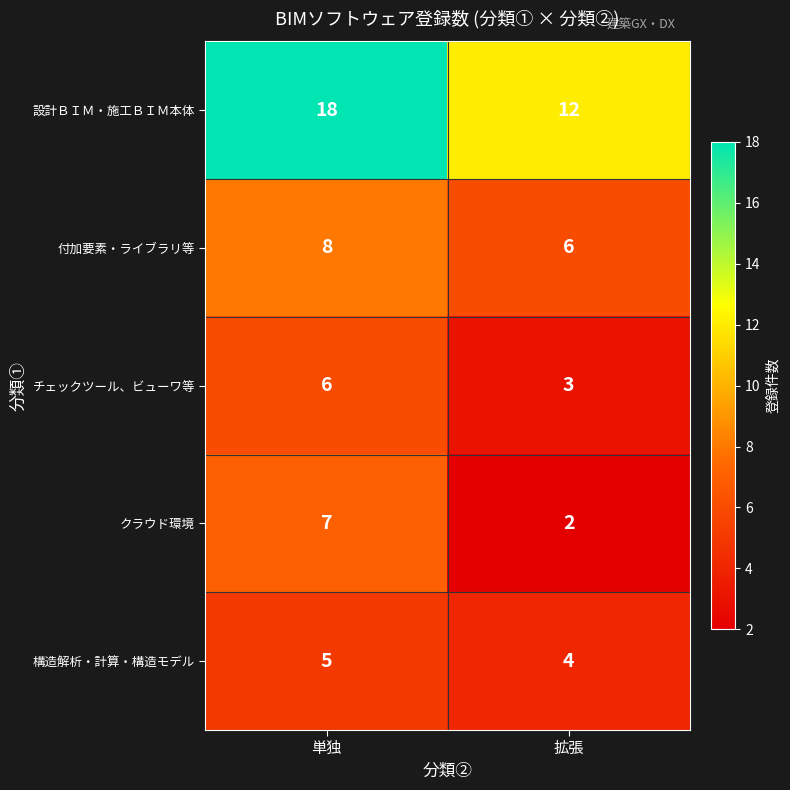

What is the maximum value for クラウド環境?

7